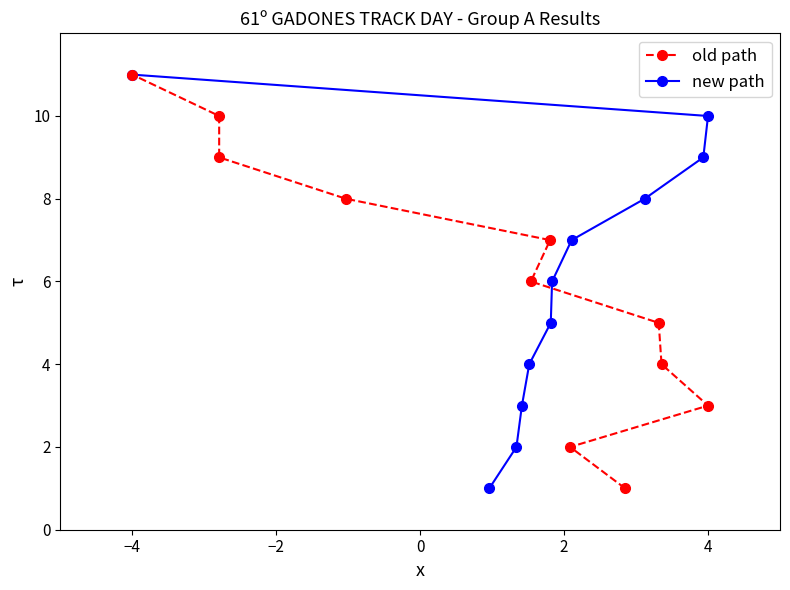

Does the chart have visible grid lines?

No